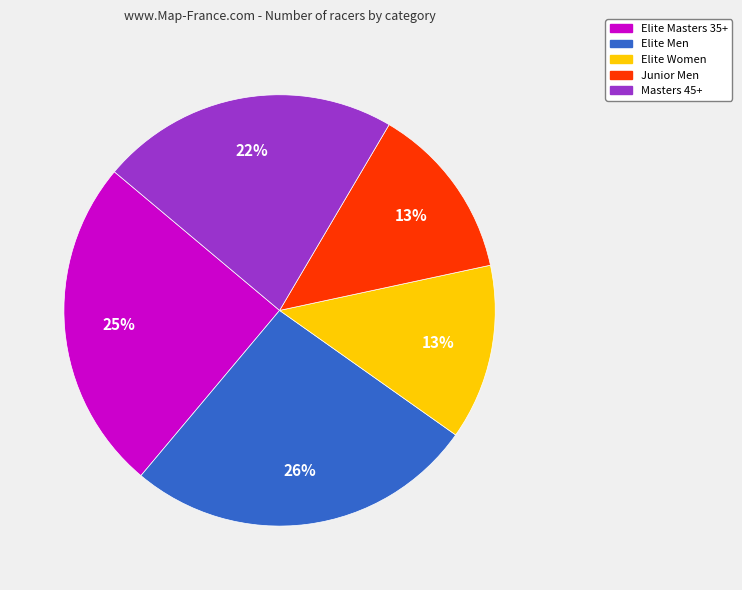

Which slice is the largest?

Elite Men